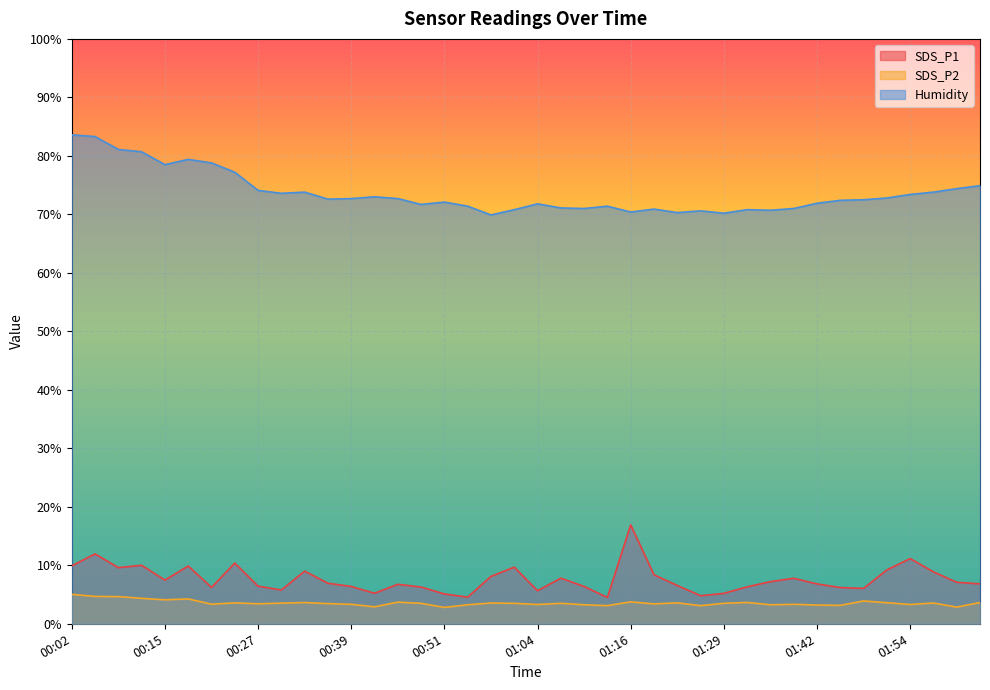

Reading right to left, extract all data points from this chart.

SDS_P1: 02:03=6.8	02:00=7.1	01:57=8.9	01:54=11.2	01:51=9.2	01:48=6.0	01:45=6.2	01:42=6.8	01:39=7.8	01:36=7.2	01:33=6.3	01:29=5.2	01:26=4.8	01:23=6.5	01:20=8.4	01:16=16.9	01:13=4.5	01:10=6.4	01:07=7.8	01:04=5.7	01:01=9.7	00:57=8.1	00:54=4.5	00:51=5.1	00:48=6.3	00:45=6.8	00:42=5.2	00:39=6.4	00:36=6.9	00:33=9.0	00:30=5.8	00:27=6.4	00:24=10.4	00:21=6.2	00:18=9.9	00:15=7.5	00:11=10.0	00:08=9.6	00:05=11.9	00:02=9.9
SDS_P2: 02:03=3.6	02:00=2.9	01:57=3.5	01:54=3.3	01:51=3.6	01:48=3.9	01:45=3.1	01:42=3.2	01:39=3.3	01:36=3.2	01:33=3.6	01:29=3.5	01:26=3.1	01:23=3.6	01:20=3.4	01:16=3.8	01:13=3.1	01:10=3.2	01:07=3.5	01:04=3.3	01:01=3.5	00:57=3.5	00:54=3.2	00:51=2.8	00:48=3.5	00:45=3.7	00:42=2.9	00:39=3.3	00:36=3.5	00:33=3.6	00:30=3.5	00:27=3.4	00:24=3.6	00:21=3.4	00:18=4.2	00:15=4.1	00:11=4.3	00:08=4.7	00:05=4.7	00:02=5.0
Humidity: 02:03=74.9	02:00=74.4	01:57=73.8	01:54=73.4	01:51=72.8	01:48=72.5	01:45=72.4	01:42=71.9	01:39=71.0	01:36=70.7	01:33=70.8	01:29=70.2	01:26=70.6	01:23=70.3	01:20=70.9	01:16=70.4	01:13=71.4	01:10=71.0	01:07=71.1	01:04=71.8	01:01=70.8	00:57=69.9	00:54=71.4	00:51=72.1	00:48=71.7	00:45=72.7	00:42=73.0	00:39=72.7	00:36=72.6	00:33=73.8	00:30=73.6	00:27=74.1	00:24=77.2	00:21=78.8	00:18=79.4	00:15=78.5	00:11=80.7	00:08=81.1	00:05=83.3	00:02=83.6